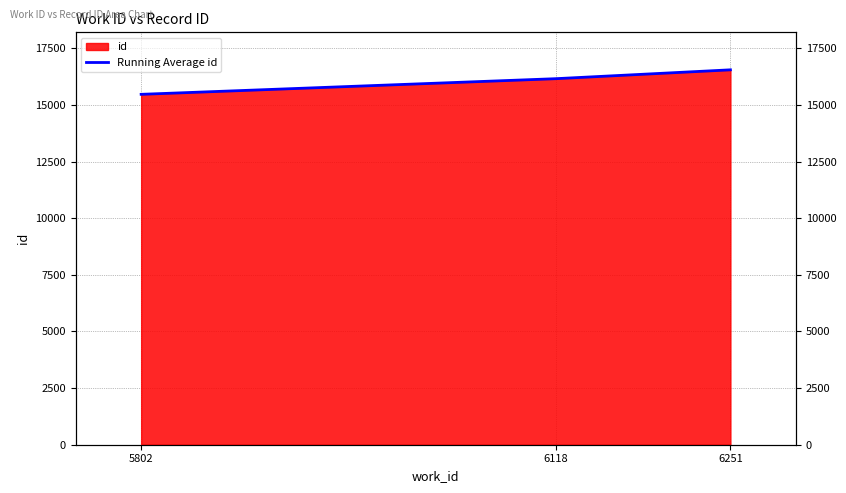

What is the sum of all values?

48183